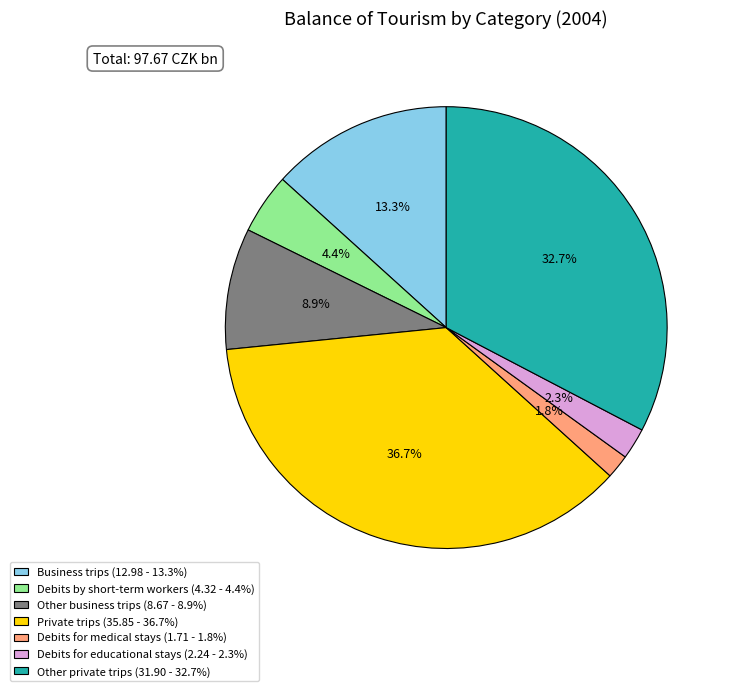

To the nearest percent, what is the combined percentage of Other business trips and Debits for medical stays?

11%